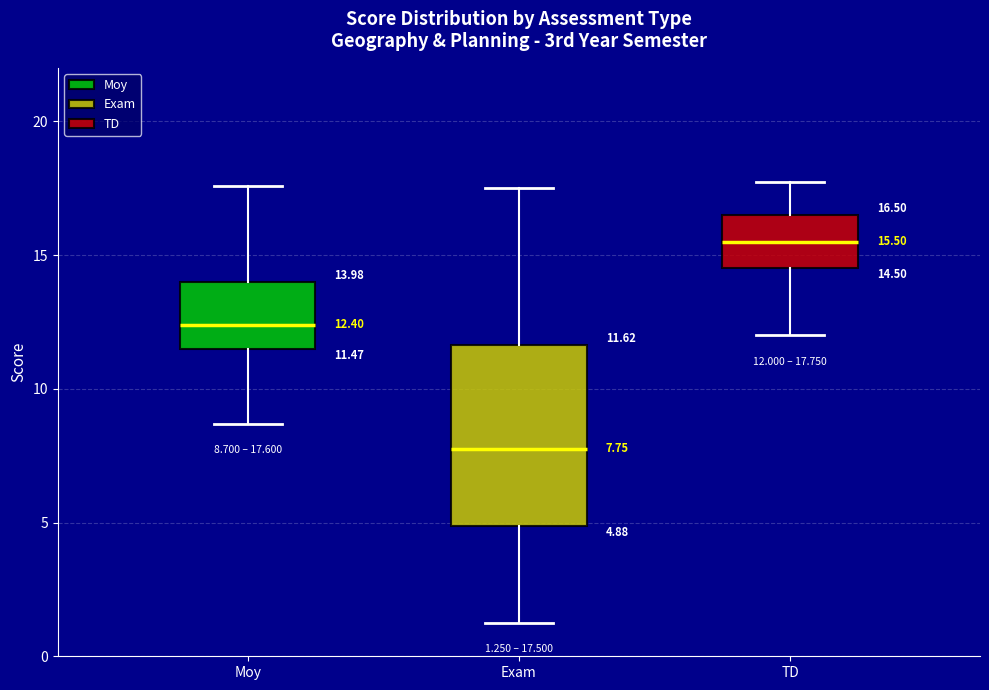

Which box is the tallest, from its lower edge to its upper edge?

Exam